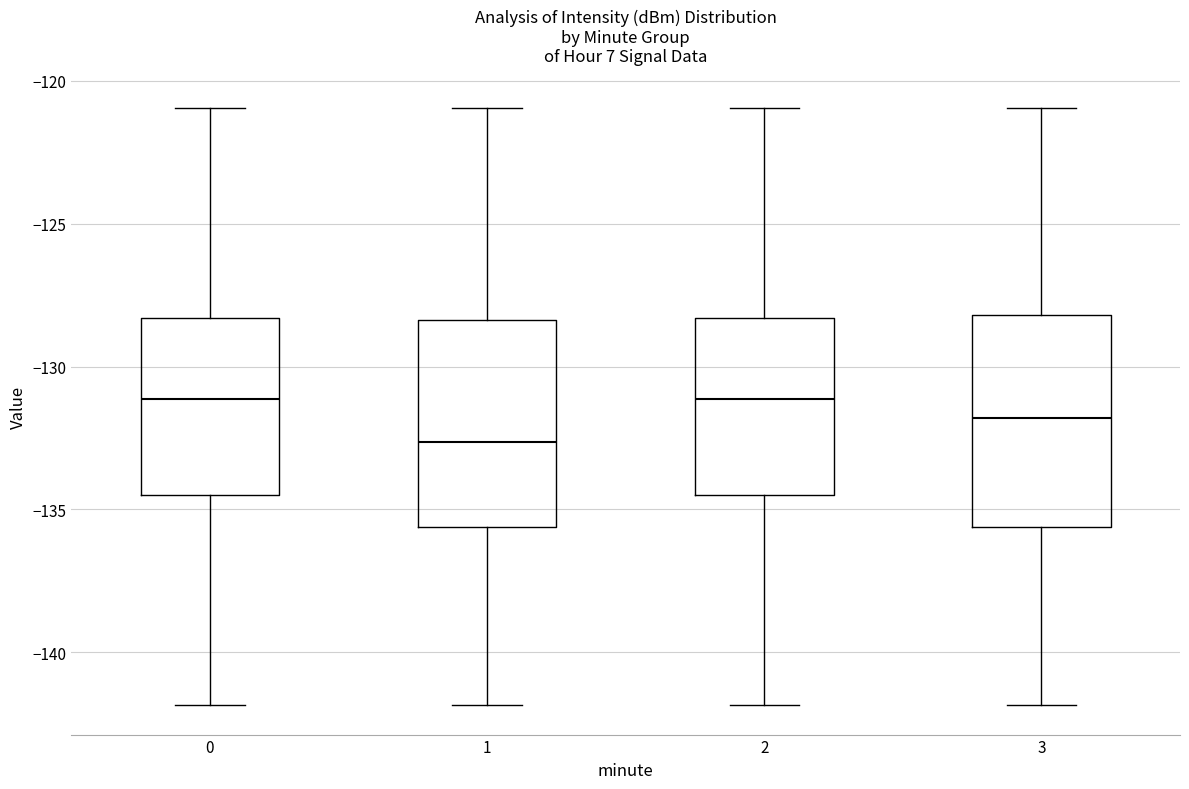

Where does the lower whisker of the box at x = 1 end on the y-axis? The values are not printed on the chart, so give them approximately, as read against the axis.

-142.0